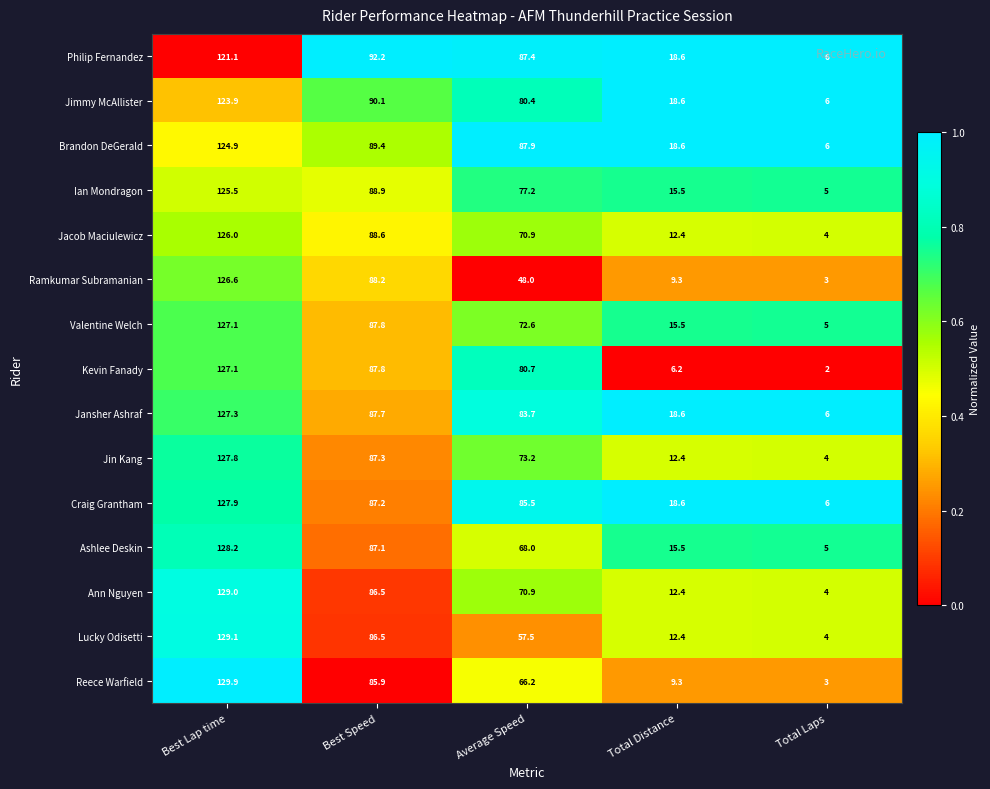

What is the sum of the Lucky Odisetti values at Total Laps and Best Lap time?

133.1